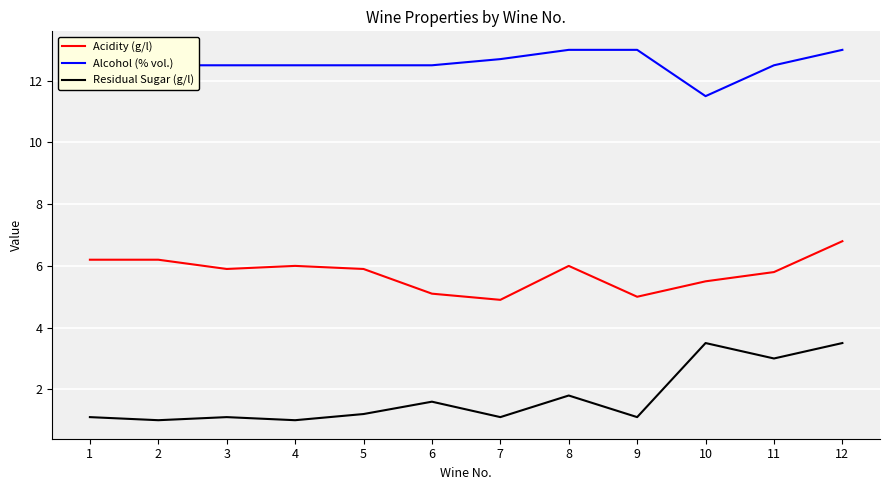

What are all the series names shown in the legend?

Acidity (g/l), Alcohol (% vol.), Residual Sugar (g/l)